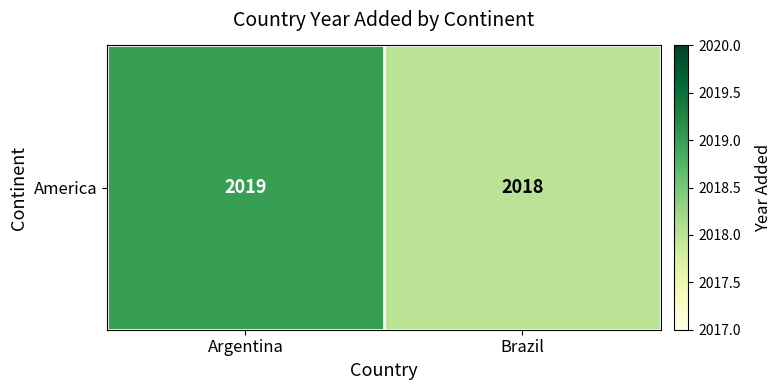

Reading left to right, extract all data points from this chart.

2019	2018